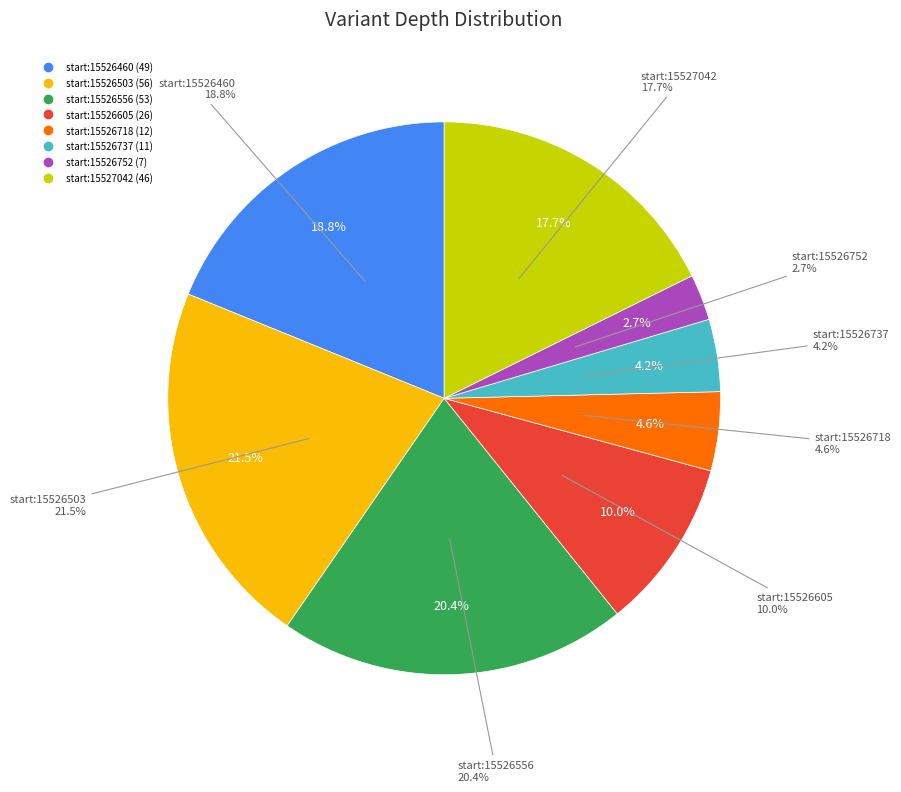

Count the number of slices in the pie.

8